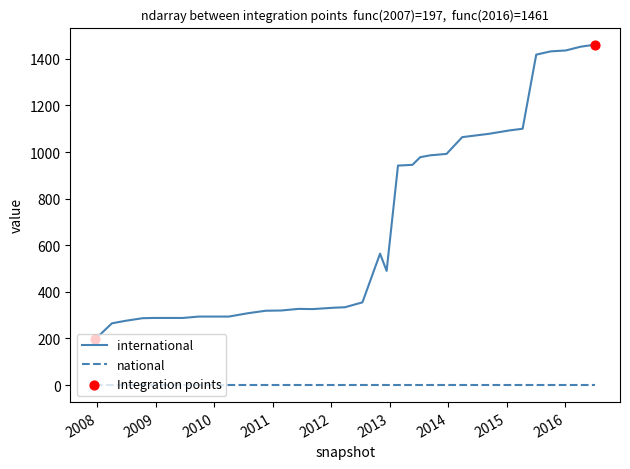

What is the highest value of the international series?

1461